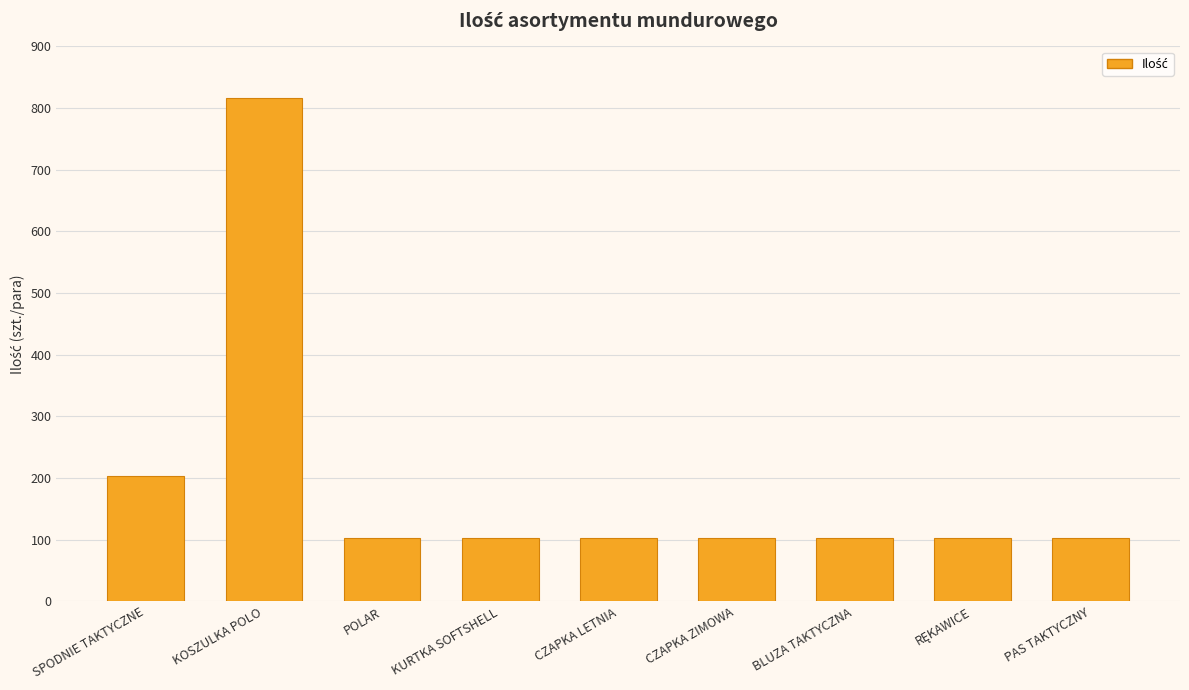

What is the difference between the values at KOSZULKA POLO and CZAPKA ZIMOWA?

714